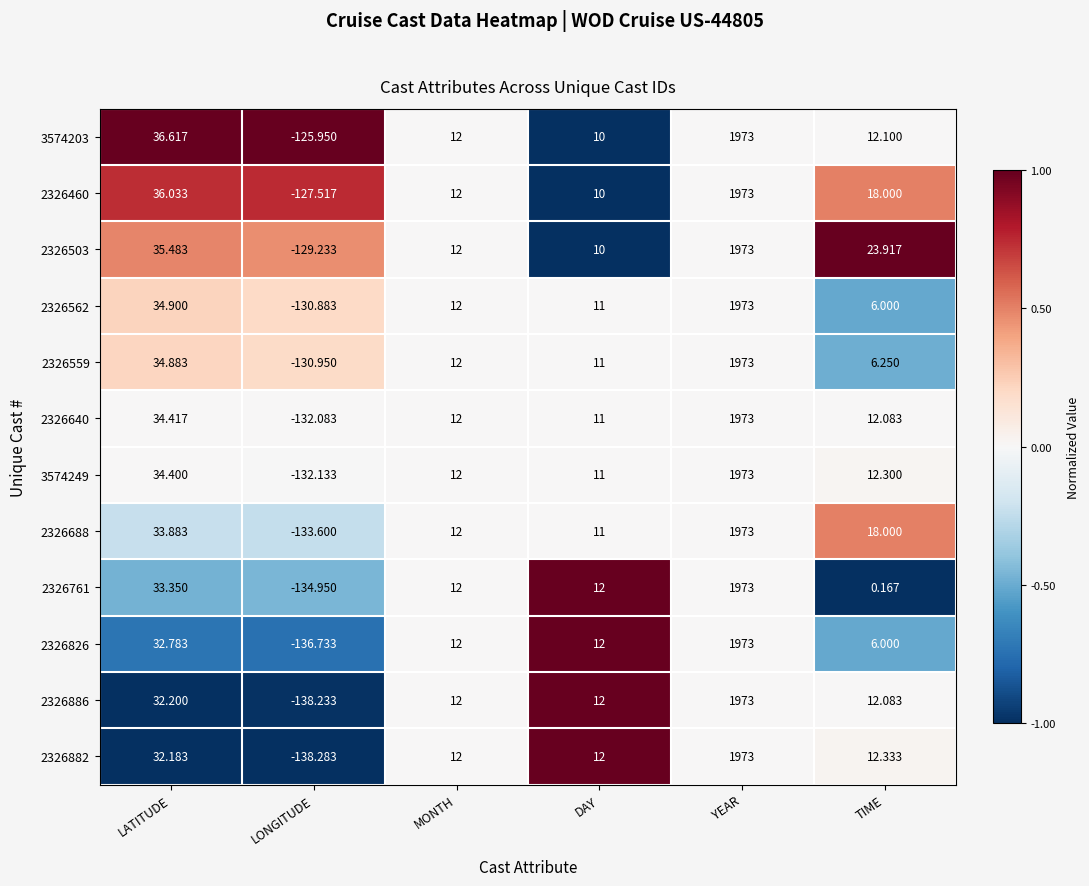

Which category has the lowest value in the 2326886 series?

LONGITUDE